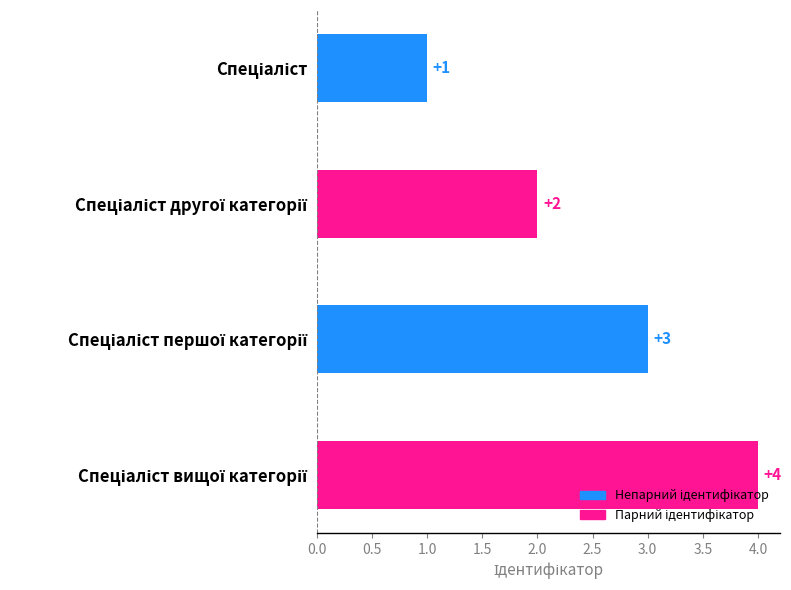

What is the value of the 2nd bar from the top?

2